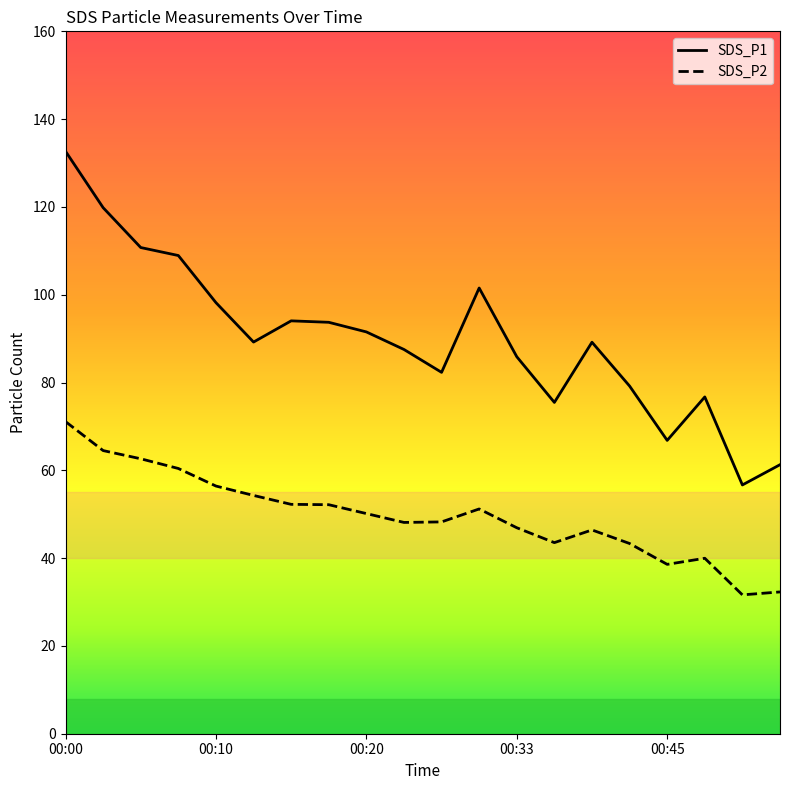

True or false: SDS_P2 and SDS_P1 intersect in this chart.

False